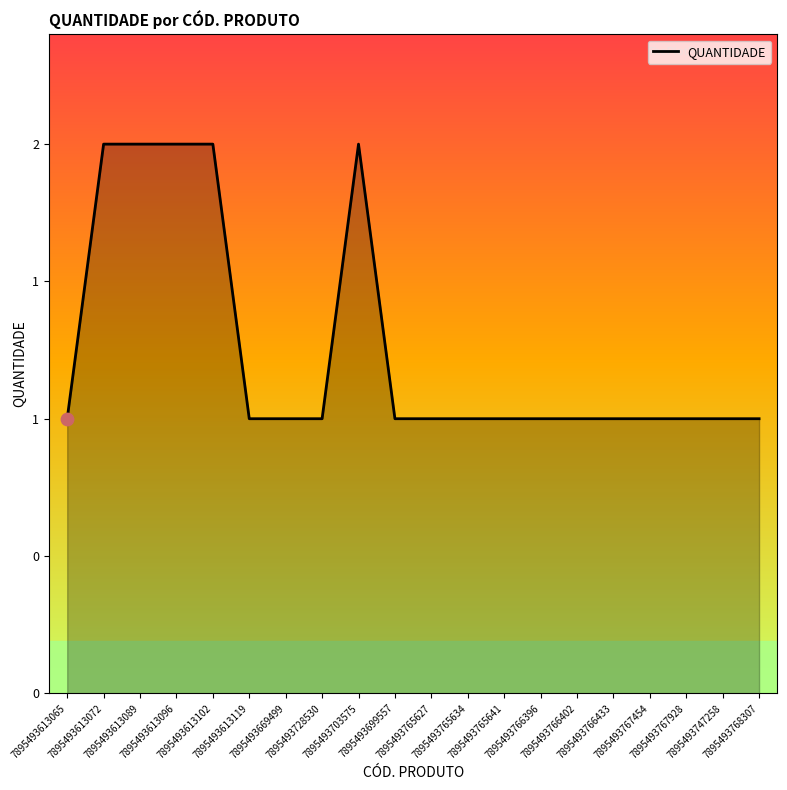

What is the change in value from 7895493613102 to 7895493767454?

-1